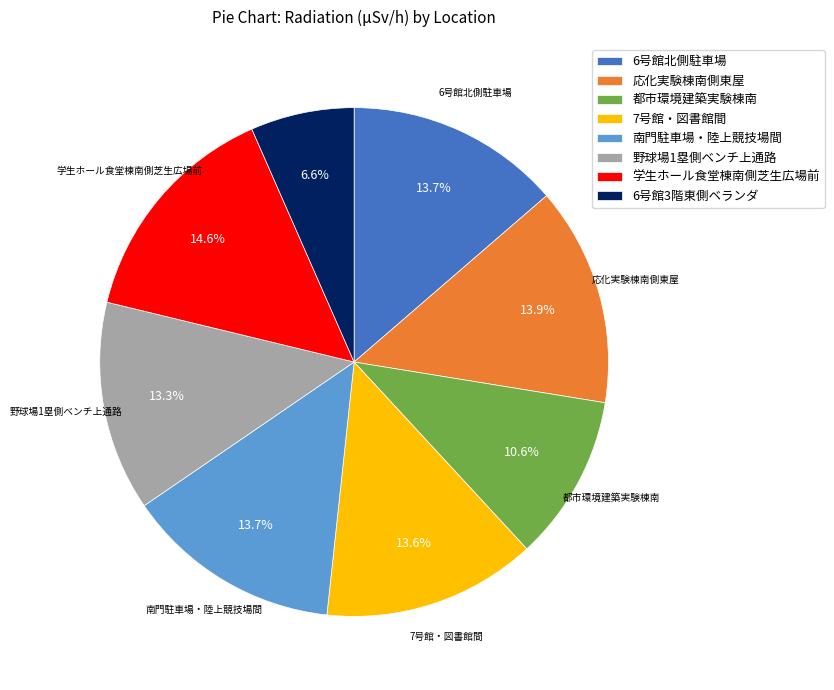

Does any single category account for the majority?

No